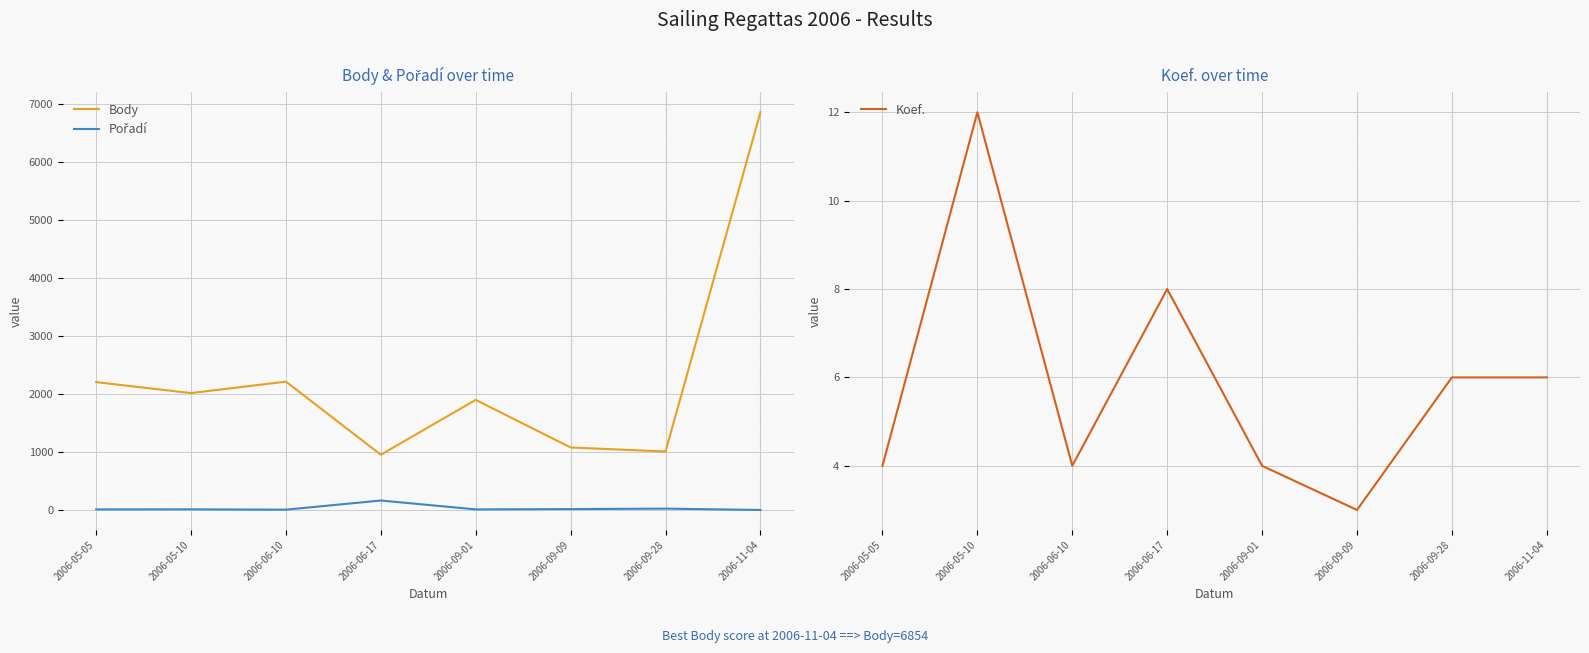

What is the lowest value of the Koef. series?

3